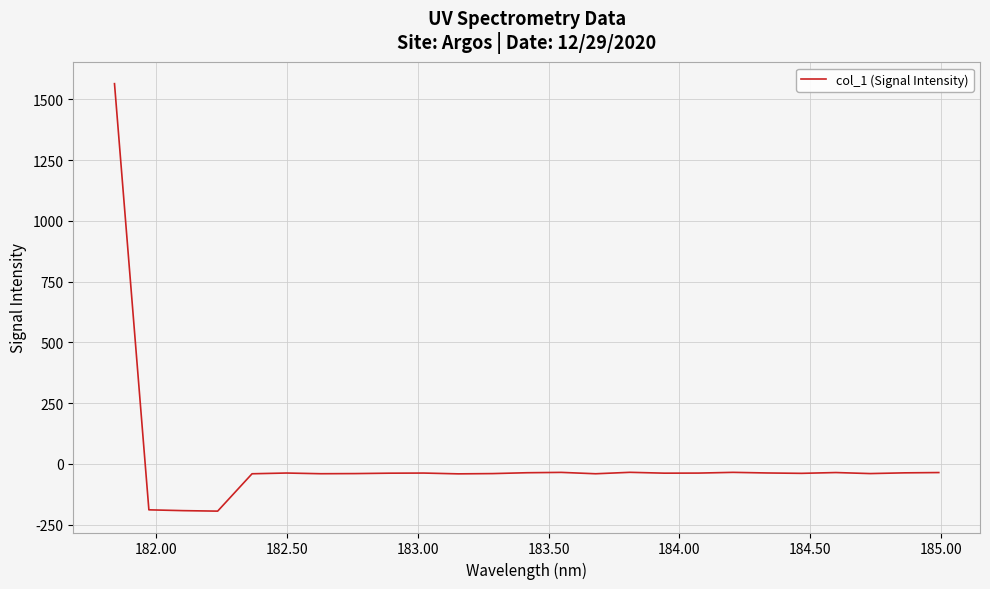

What is the difference between the maximum and minimum values?

1758.9